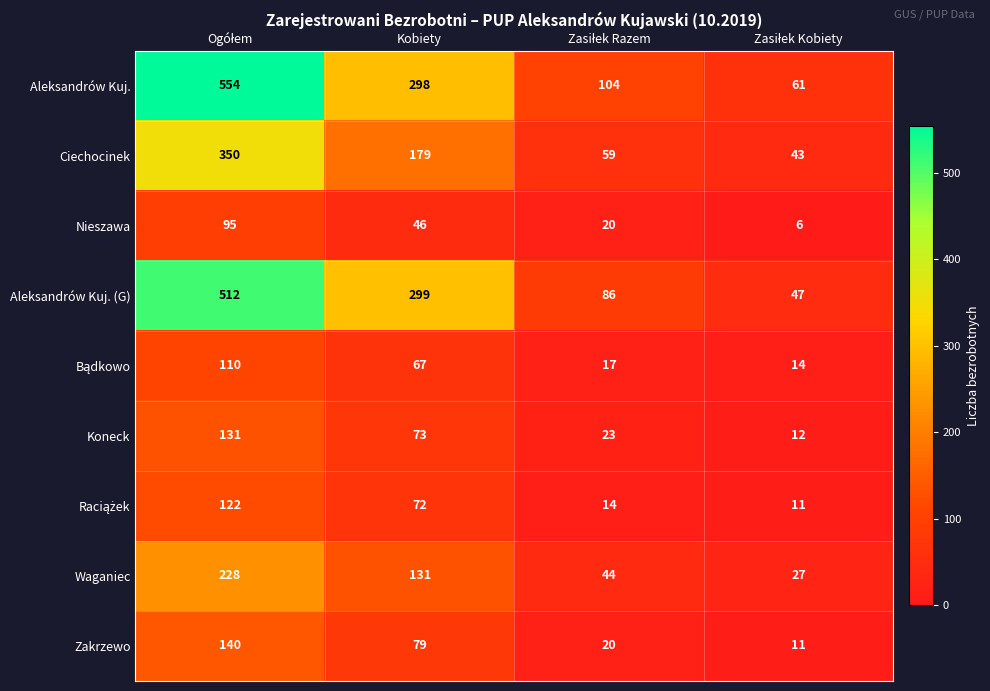

Which series has the largest total across all categories?

Aleksandrów Kuj.